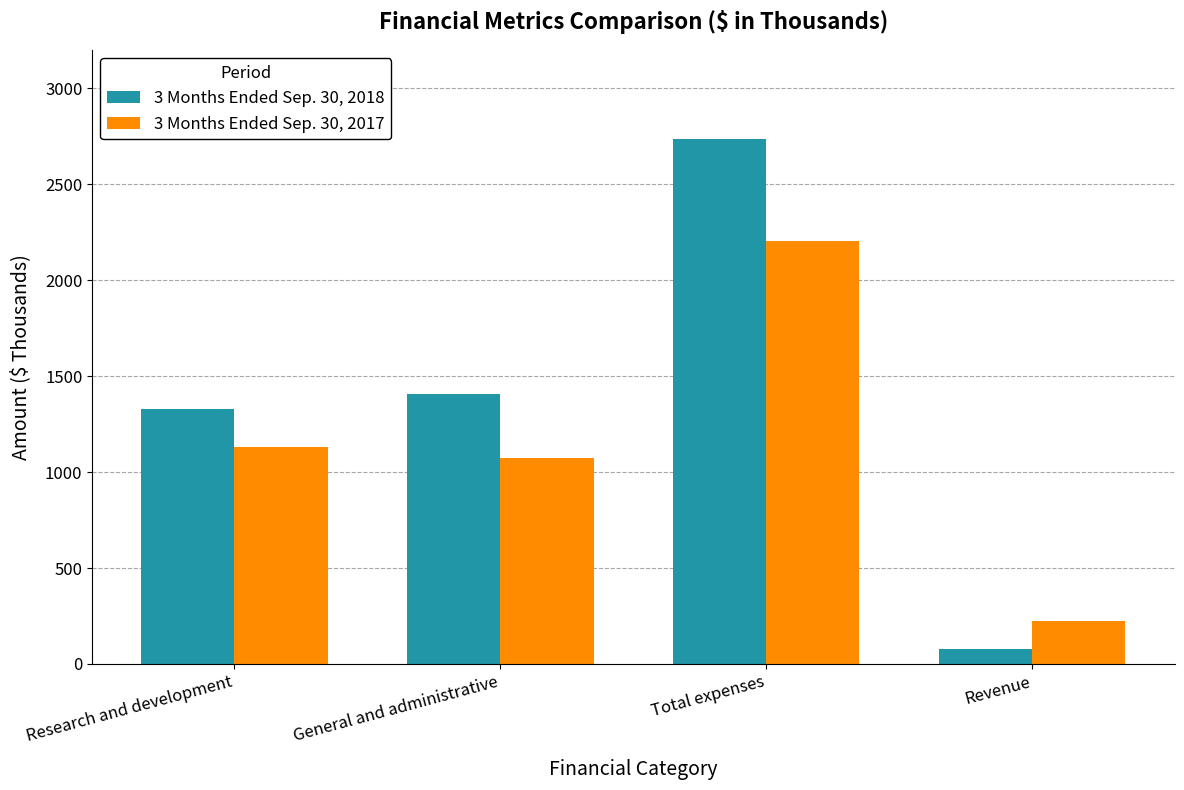

What is the total value across all series at Revenue?

299